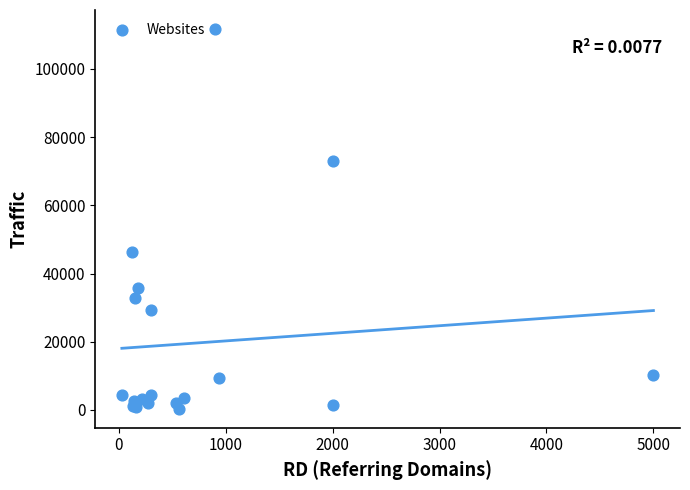

What Y value in the scatter plot is closest to 56020?

46300